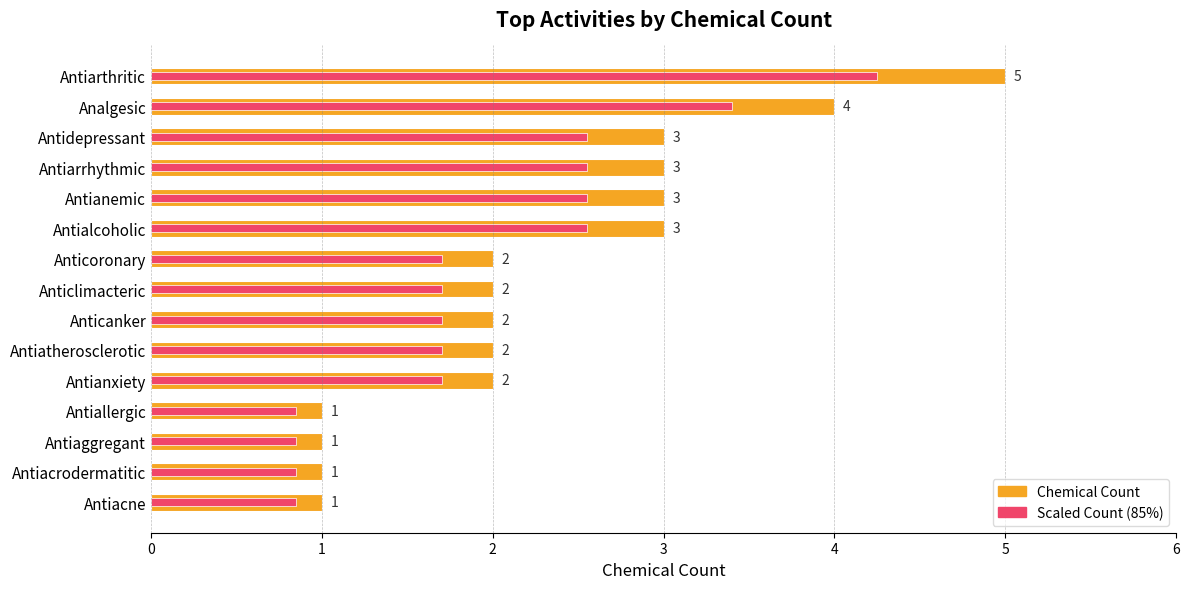

At how many categories does at least one series exceed 3?

2